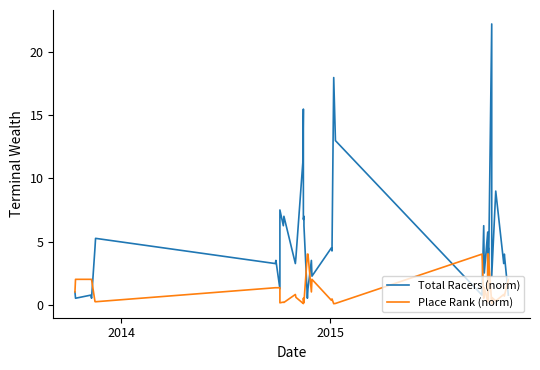

How many interior local peaks does the Place Rank (norm) series have?

11